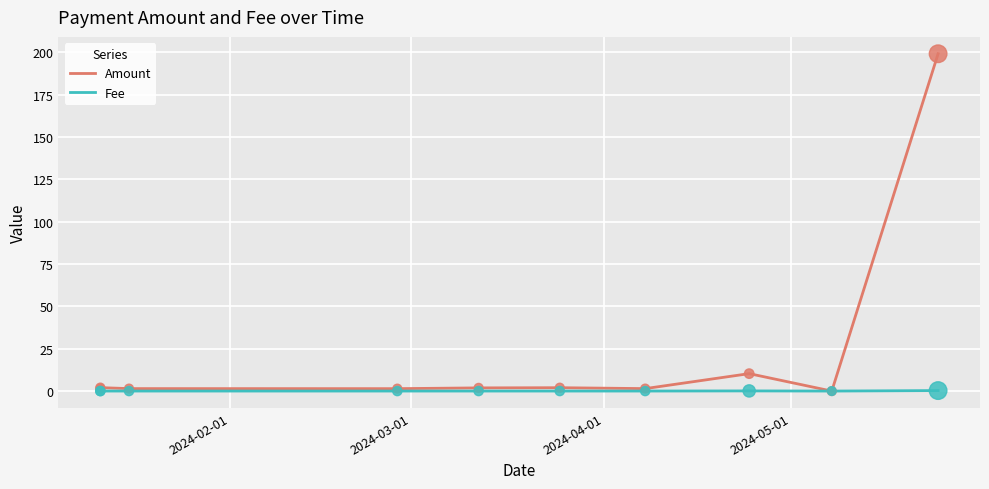

What are all the series names shown in the legend?

Amount, Fee